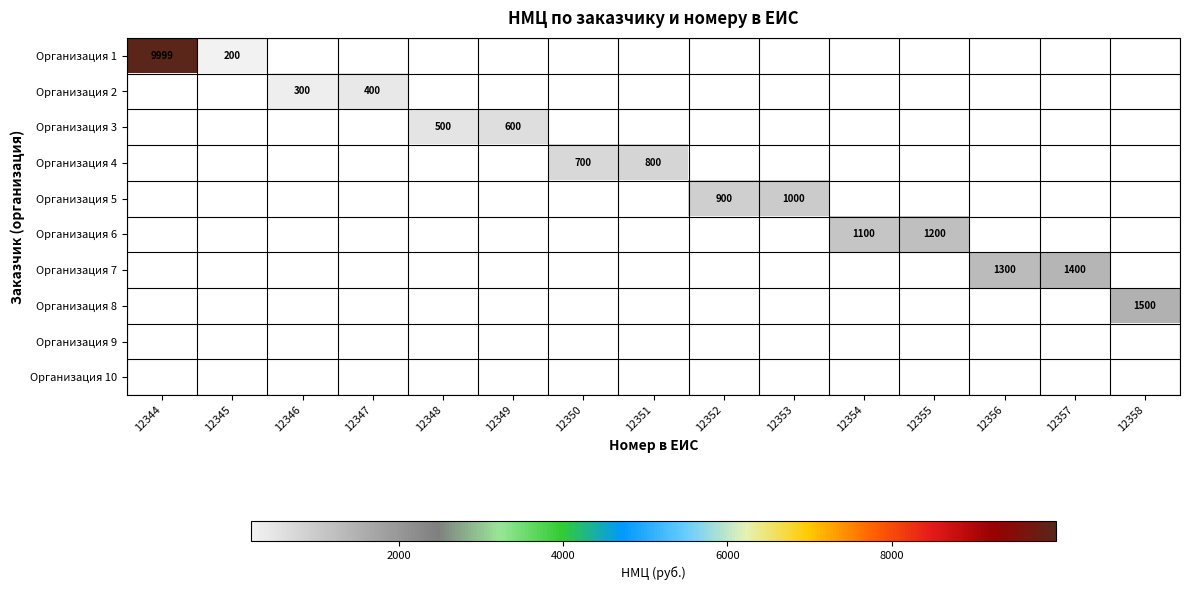

Between 12354 and 12351, which is larger?

12354